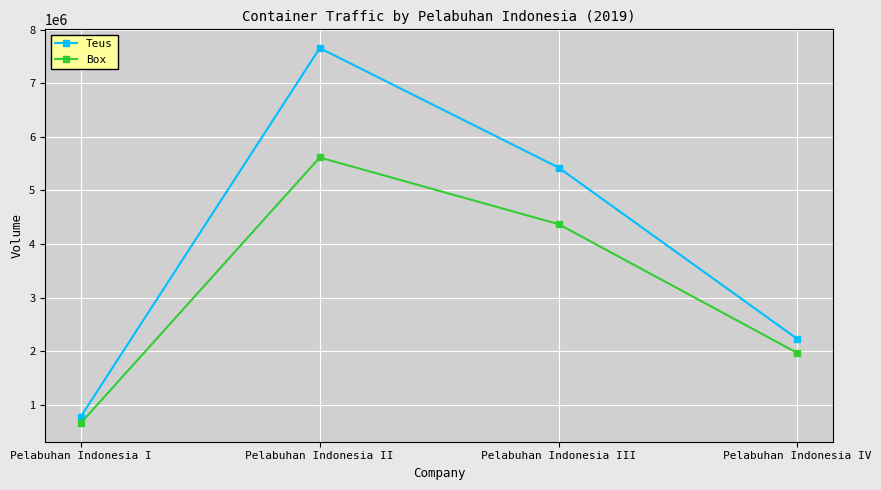

Which series has the widest spread of values?

Teus